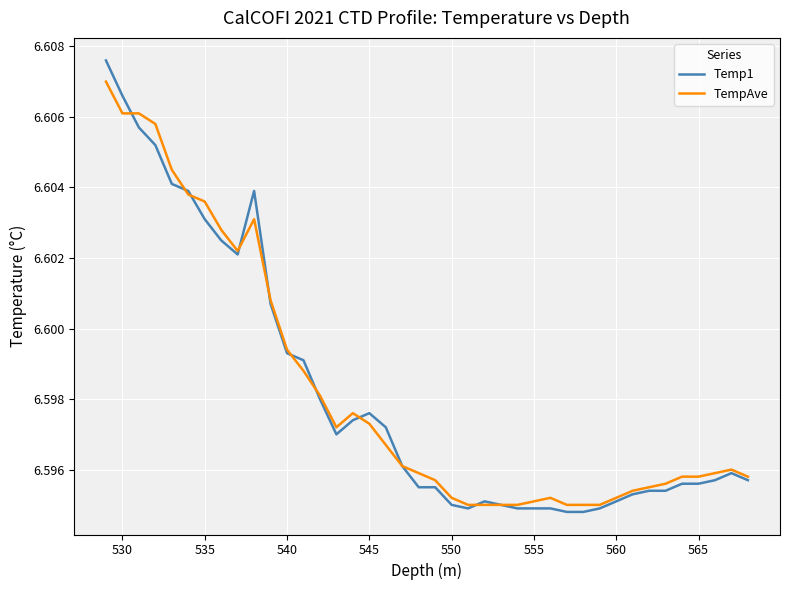

Is this an area chart (filled region under the line)?

No